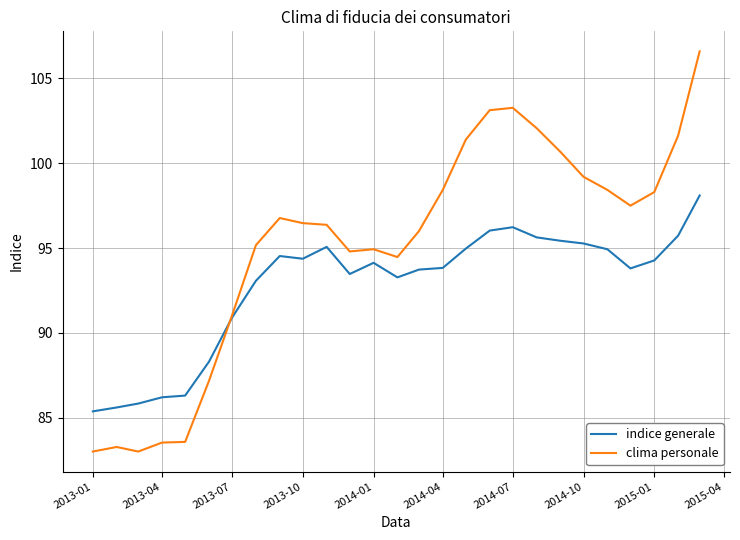

Which series has the largest range (max minus min)?

clima personale